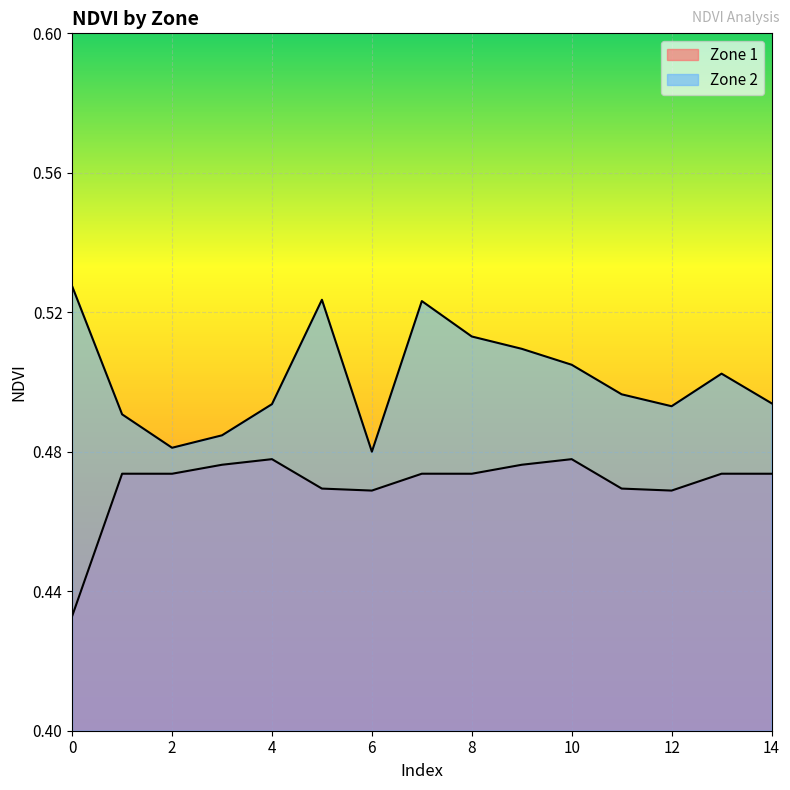

What is the value of the Zone 2 point at the 7th from the left?

0.5